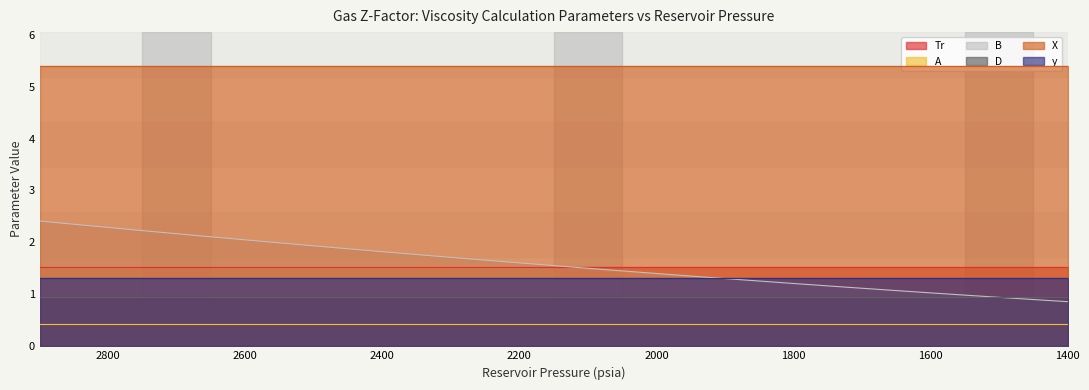

What is the difference between the highest and lowest values at 2150?

5.0